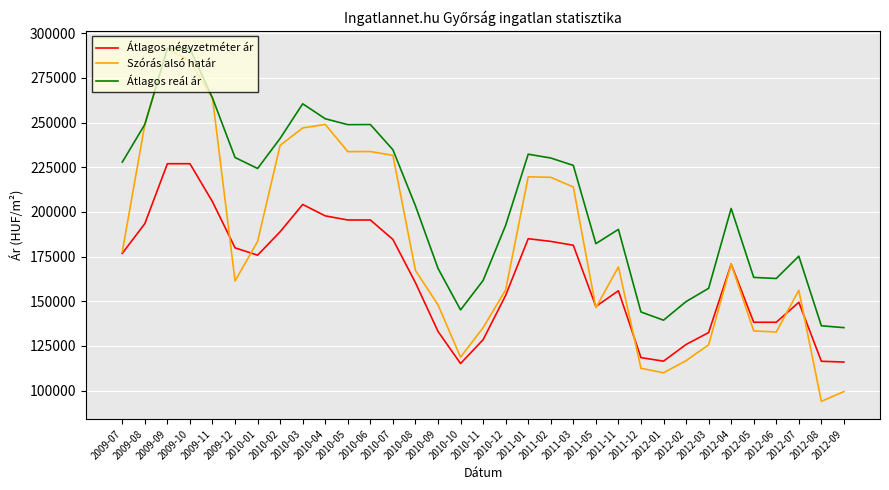

Is it true that Átlagos négyzetméter ár equals 170493 at 2012-01?

False